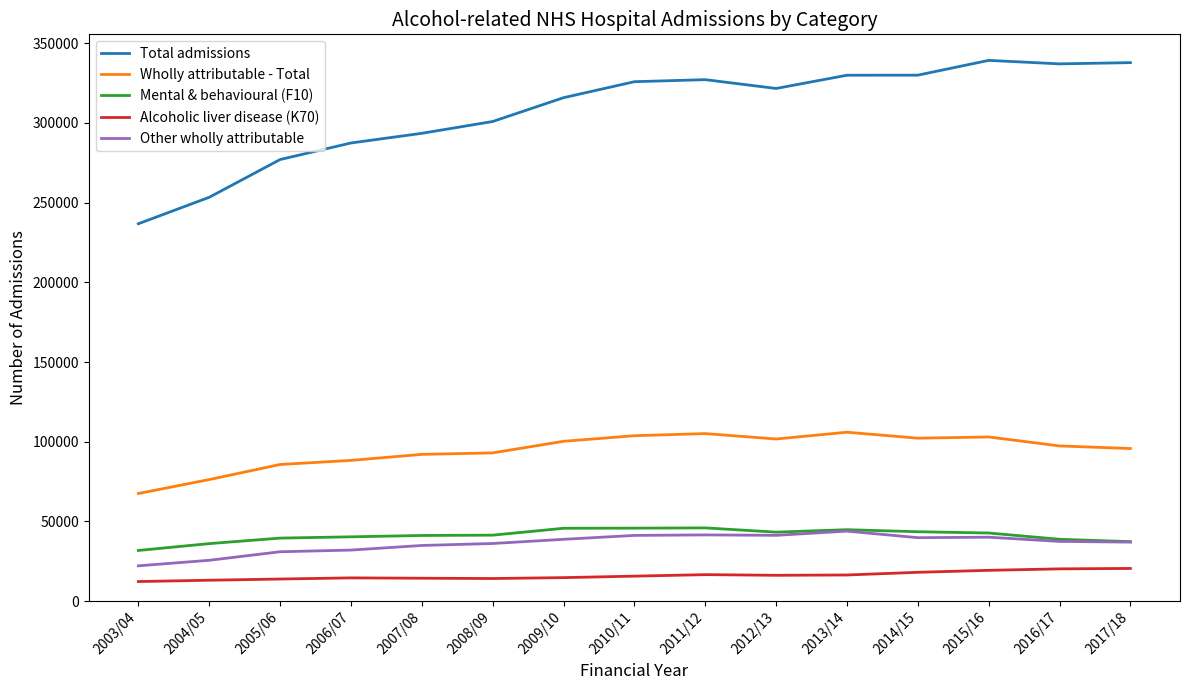

Is the value of Mental & behavioural (F10) at 2017/18 greater than the value of Wholly attributable - Total at 2009/10?

No